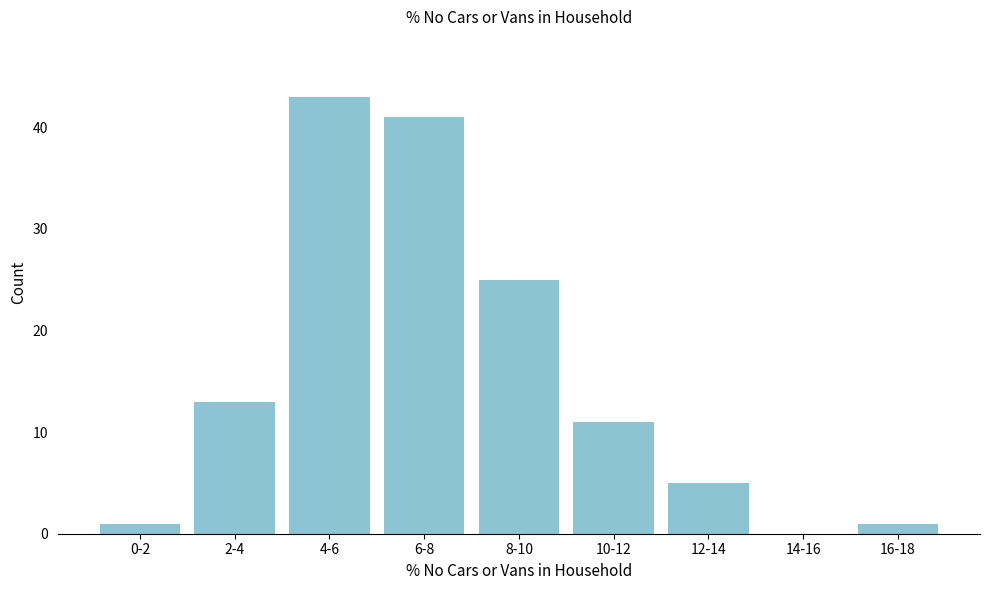

Reading left to right, list all the values displayed in this chart.

0-2=1	2-4=13	4-6=43	6-8=41	8-10=25	10-12=11	12-14=5	14-16=0	16-18=1